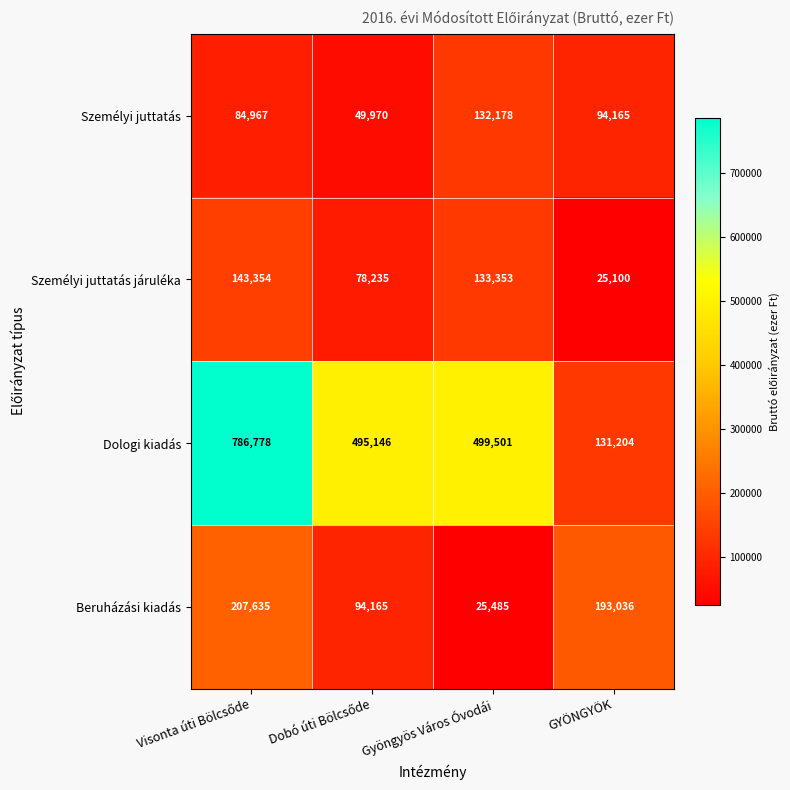

Reading right to left, what are all the values shown in this chart?

Személyi juttatás: 94165	132178	49970	84967
Személyi juttatás járuléka: 25100	133353	78235	143354
Dologi kiadás: 131204	499501	495146	786778
Beruházási kiadás: 193036	25485	94165	207635